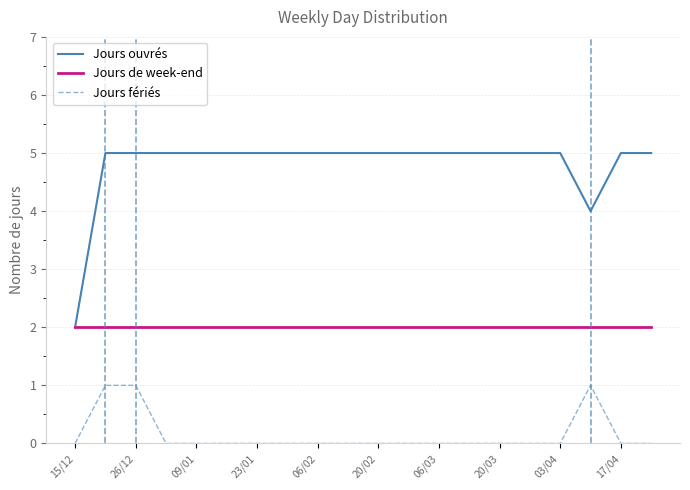

In Jours ouvrés, how many points are lower than both neighbors (excluding endpoints)?

1